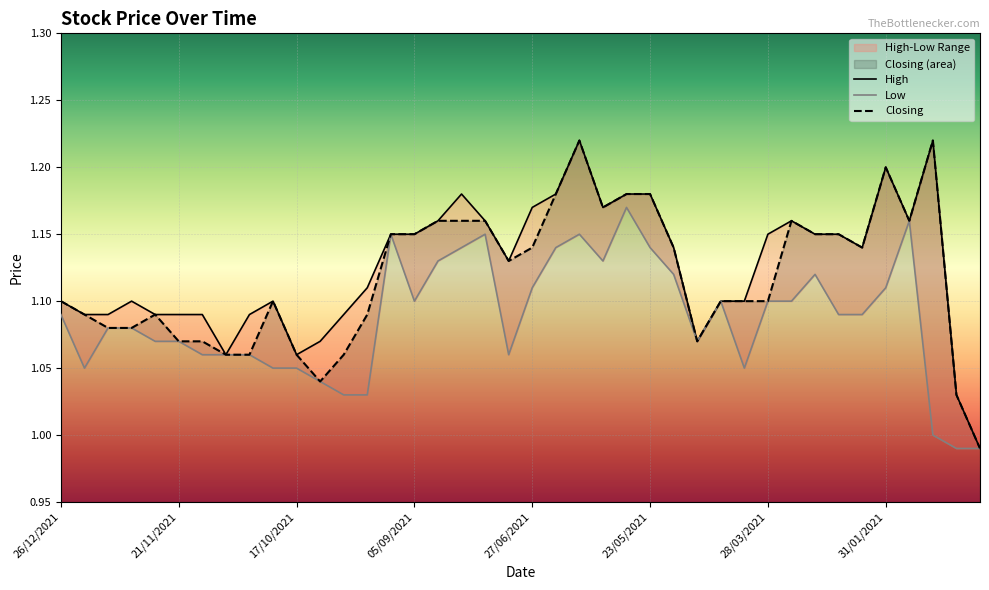

Reading left to right, list all the values displayed in this chart.

High: 26/12/2021=1.1	19/12/2021=1.1	12/12/2021=1.1	05/12/2021=1.1	28/11/2021=1.1	21/11/2021=1.1	14/11/2021=1.1	07/11/2021=1.1	31/10/2021=1.1	24/10/2021=1.1	17/10/2021=1.1	10/10/2021=1.1	03/10/2021=1.1	26/09/2021=1.1	19/09/2021=1.1	05/09/2021=1.1	08/08/2021=1.2	25/07/2021=1.2	11/07/2021=1.2	04/07/2021=1.1	27/06/2021=1.2	20/06/2021=1.2	13/06/2021=1.2	06/06/2021=1.2	30/05/2021=1.2	23/05/2021=1.2	16/05/2021=1.1	02/05/2021=1.1	12/04/2021=1.1	04/04/2021=1.1	28/03/2021=1.1	14/03/2021=1.2	07/03/2021=1.1	28/02/2021=1.1	21/02/2021=1.1	31/01/2021=1.2	24/01/2021=1.2	17/01/2021=1.2	10/01/2021=1.0	03/01/2021=1.0
Low: 26/12/2021=1.1	19/12/2021=1.1	12/12/2021=1.1	05/12/2021=1.1	28/11/2021=1.1	21/11/2021=1.1	14/11/2021=1.1	07/11/2021=1.1	31/10/2021=1.1	24/10/2021=1.1	17/10/2021=1.1	10/10/2021=1.0	03/10/2021=1.0	26/09/2021=1.0	19/09/2021=1.1	05/09/2021=1.1	08/08/2021=1.1	25/07/2021=1.1	11/07/2021=1.1	04/07/2021=1.1	27/06/2021=1.1	20/06/2021=1.1	13/06/2021=1.1	06/06/2021=1.1	30/05/2021=1.2	23/05/2021=1.1	16/05/2021=1.1	02/05/2021=1.1	12/04/2021=1.1	04/04/2021=1.1	28/03/2021=1.1	14/03/2021=1.1	07/03/2021=1.1	28/02/2021=1.1	21/02/2021=1.1	31/01/2021=1.1	24/01/2021=1.2	17/01/2021=1.0	10/01/2021=1.0	03/01/2021=1.0
Closing: 26/12/2021=1.1	19/12/2021=1.1	12/12/2021=1.1	05/12/2021=1.1	28/11/2021=1.1	21/11/2021=1.1	14/11/2021=1.1	07/11/2021=1.1	31/10/2021=1.1	24/10/2021=1.1	17/10/2021=1.1	10/10/2021=1.0	03/10/2021=1.1	26/09/2021=1.1	19/09/2021=1.1	05/09/2021=1.1	08/08/2021=1.2	25/07/2021=1.2	11/07/2021=1.2	04/07/2021=1.1	27/06/2021=1.1	20/06/2021=1.2	13/06/2021=1.2	06/06/2021=1.2	30/05/2021=1.2	23/05/2021=1.2	16/05/2021=1.1	02/05/2021=1.1	12/04/2021=1.1	04/04/2021=1.1	28/03/2021=1.1	14/03/2021=1.2	07/03/2021=1.1	28/02/2021=1.1	21/02/2021=1.1	31/01/2021=1.2	24/01/2021=1.2	17/01/2021=1.2	10/01/2021=1.0	03/01/2021=1.0